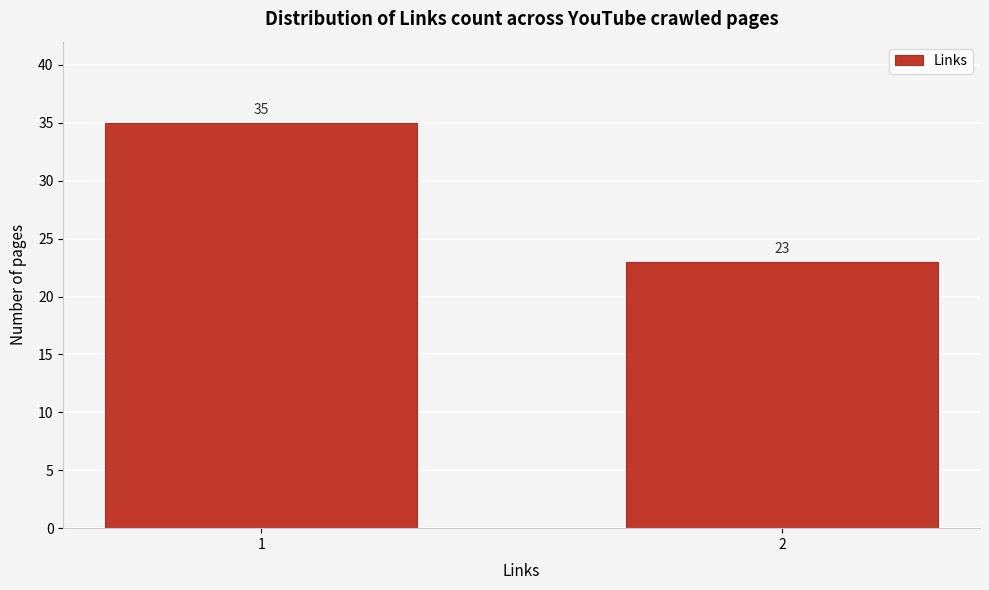

Reading left to right, extract all data points from this chart.

35	23